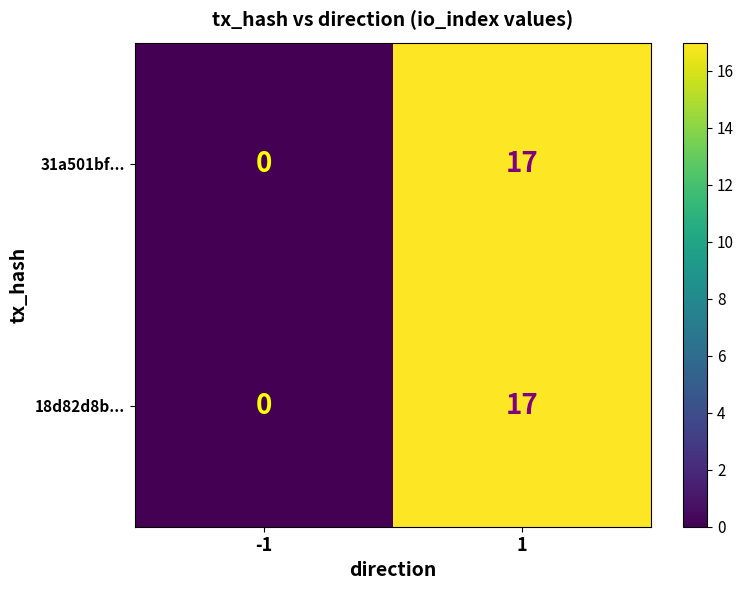

Which category has the lowest value across all series?

-1